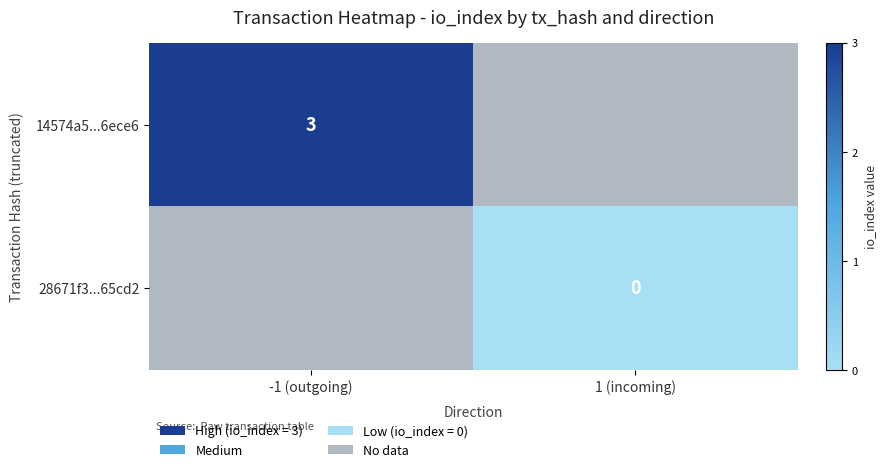

The value of 14574a5...6ece6 at -1 (outgoing) is 3. True or false?

True